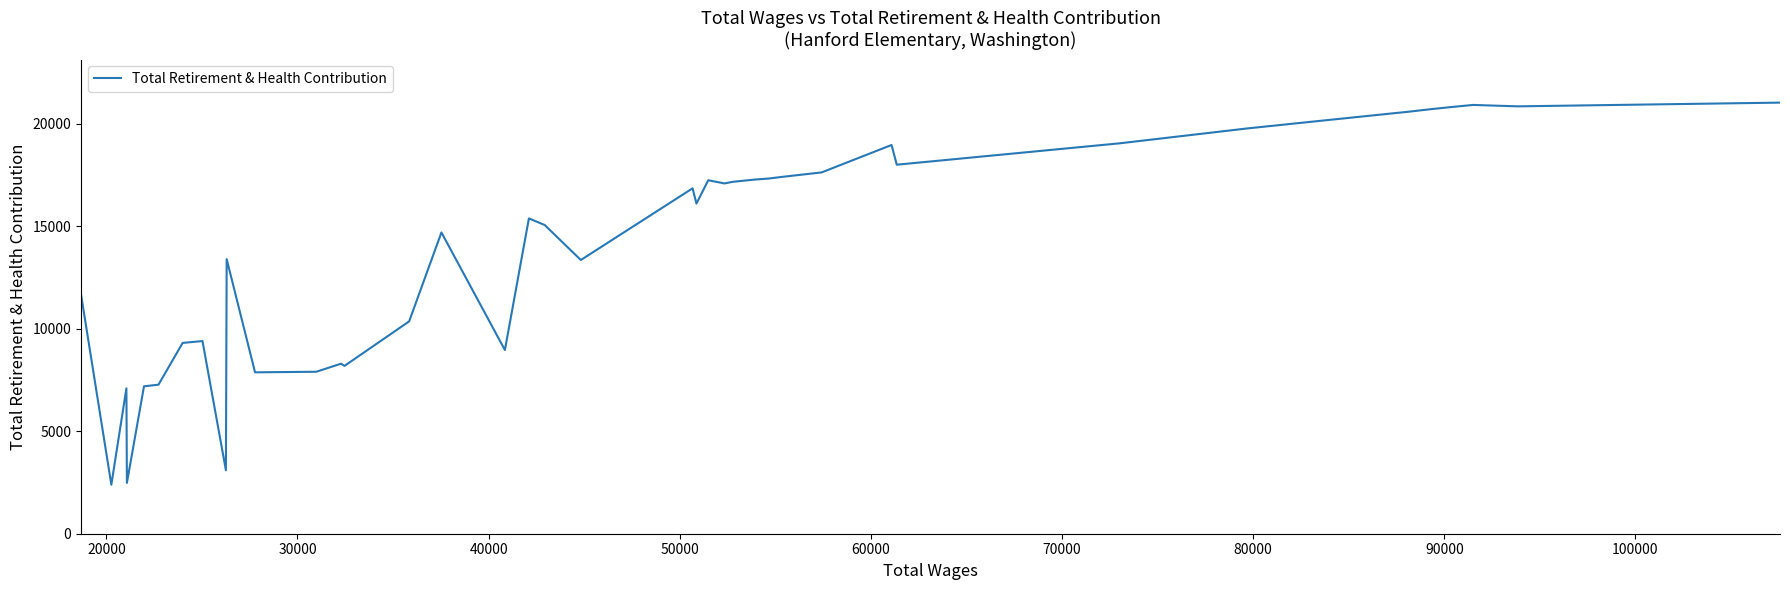

What is the smallest value displayed?

2392